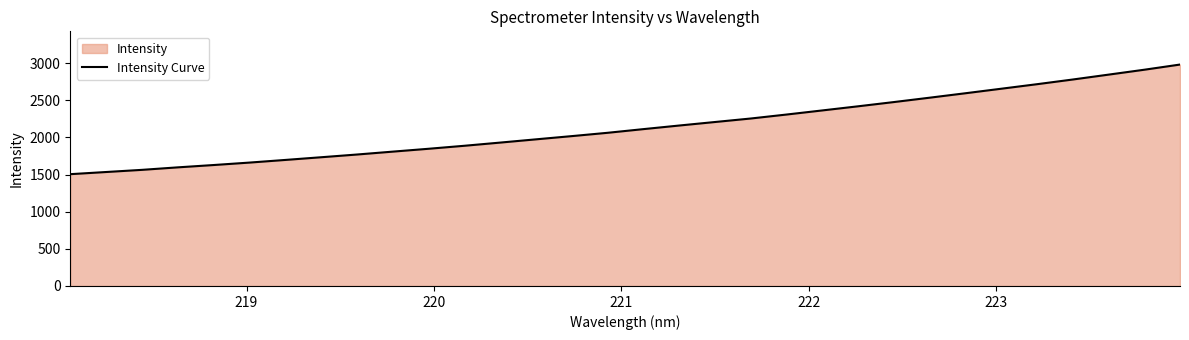

Does the chart have visible grid lines?

No